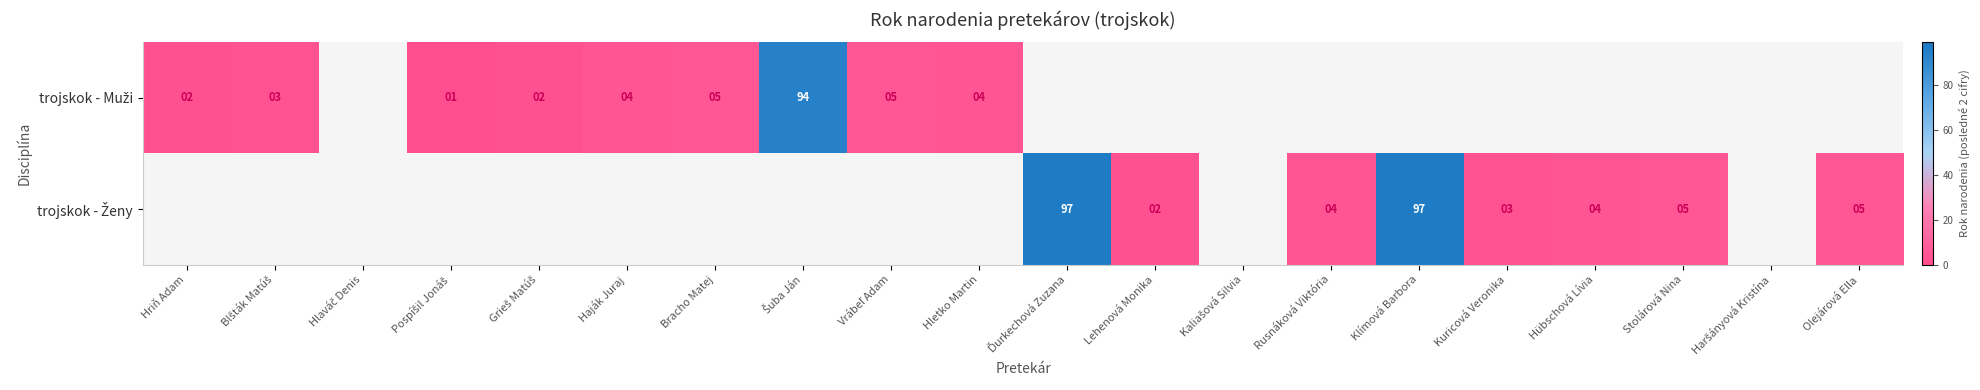

Rank the series by their average value, from highest to lowest.

trojskok - Muži, trojskok - Ženy